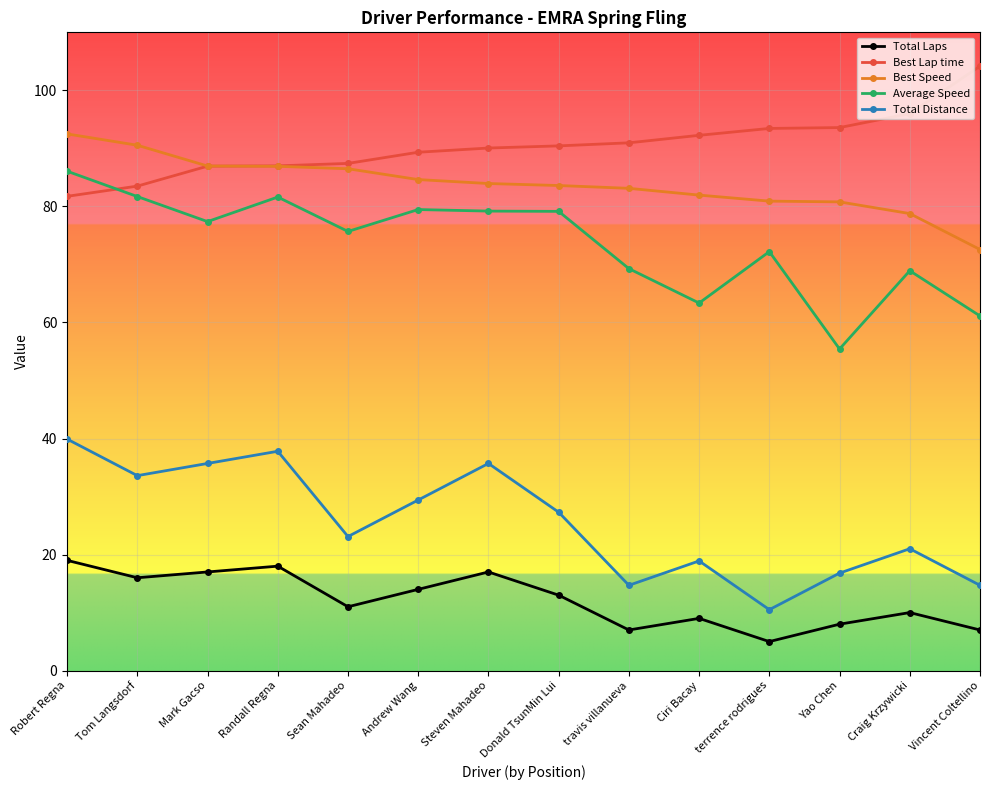

What is the sum of the Average Speed values at Donald TsunMin Lui and travis villanueva?

148.4